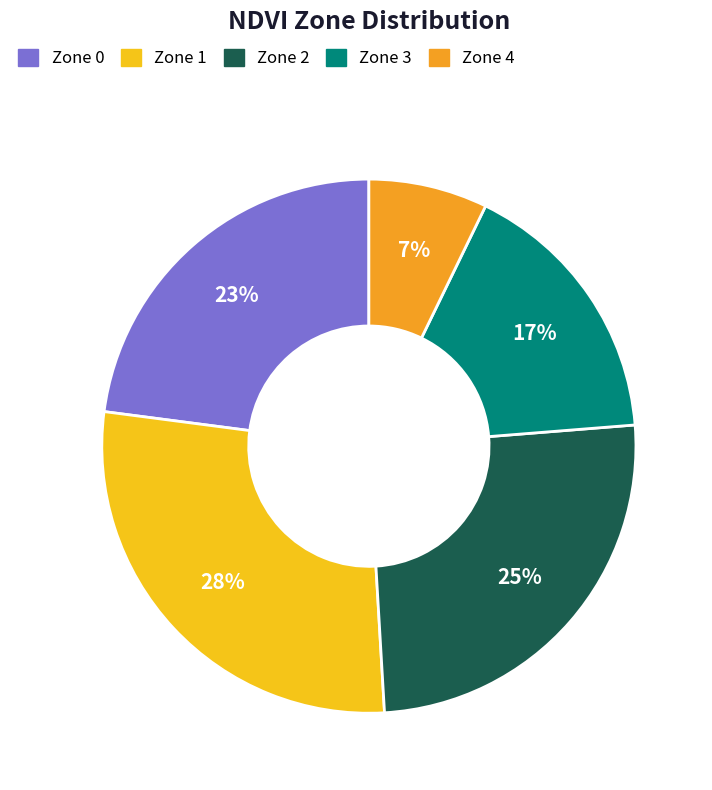

To the nearest percent, what is the combined percentage of Zone 4 and Zone 3?

24%